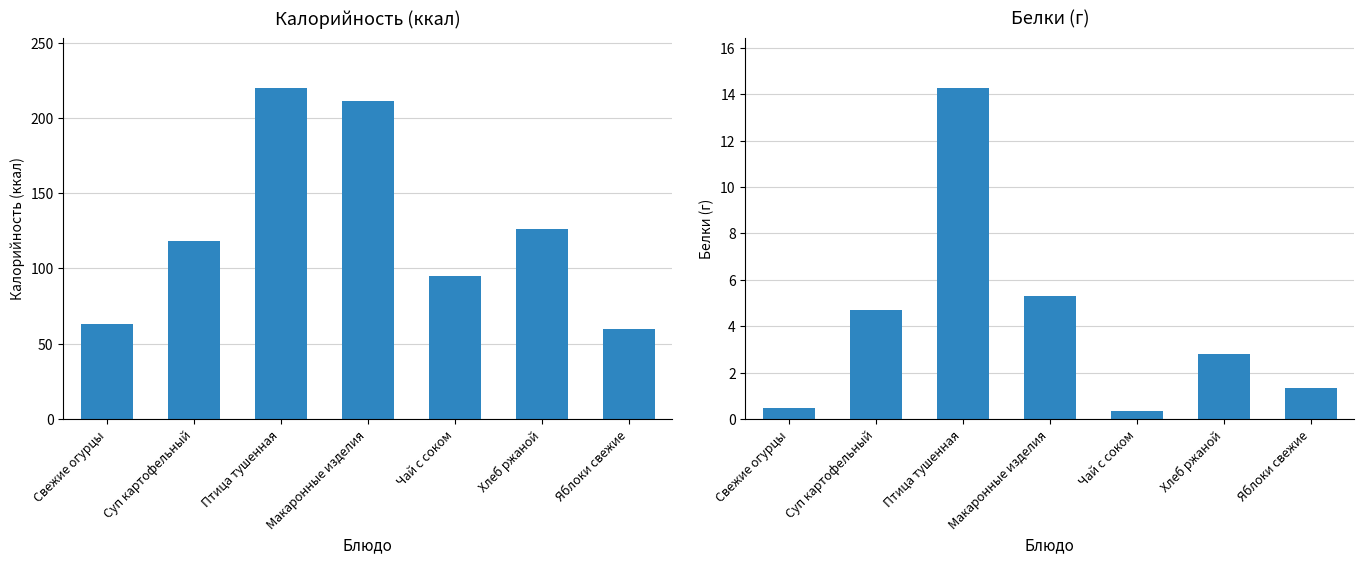

What is the total value across all series at Суп картофельный?

122.7